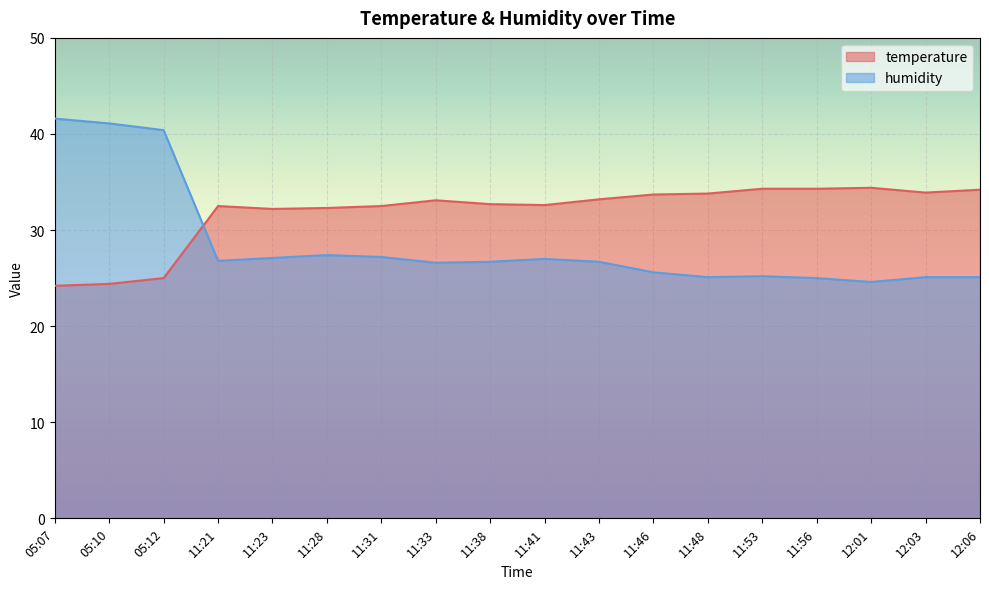

How many interior local valleys does the humidity series have?

4